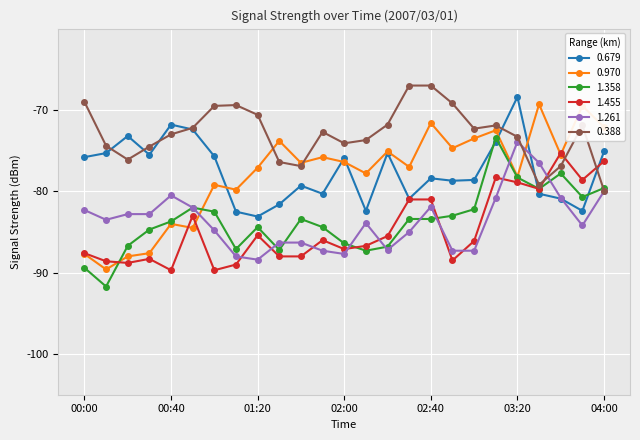

What is the value of the 0.679 point at the 14th from the left?

-82.4